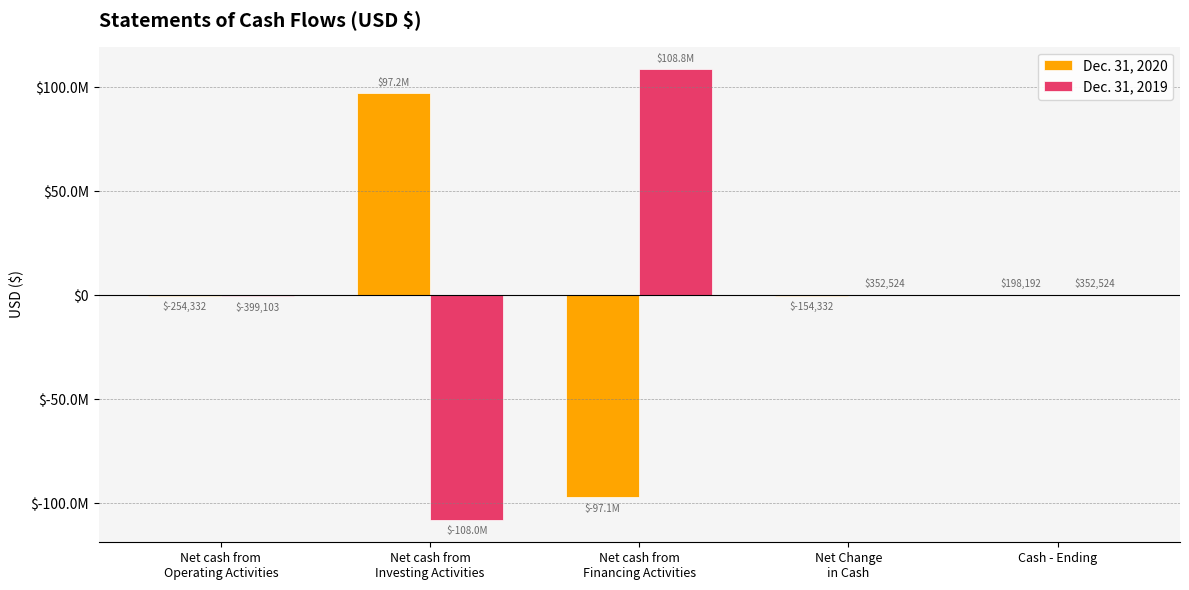

Does the chart contain stacked bars?

No